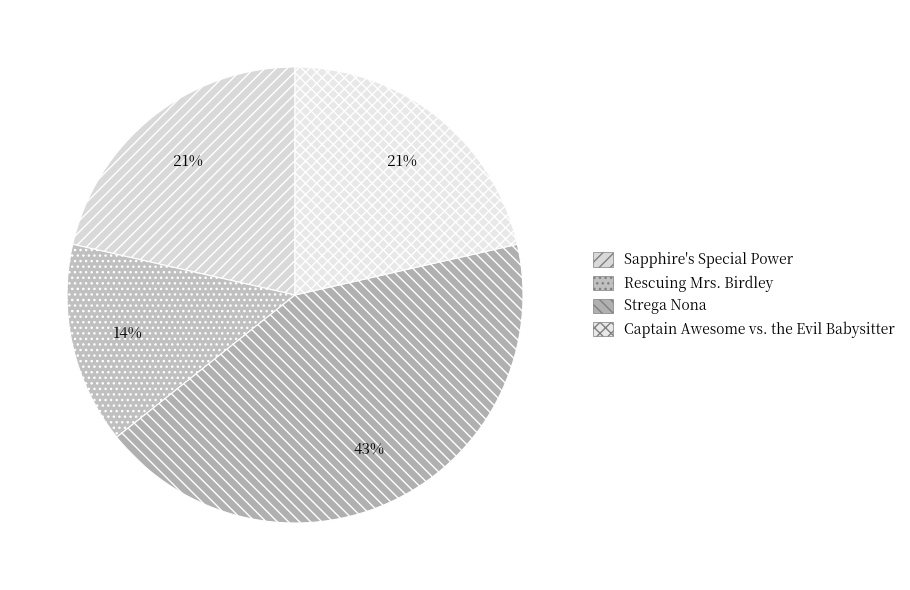

True or false: Rescuing Mrs. Birdley accounts for 1% of the total.

False